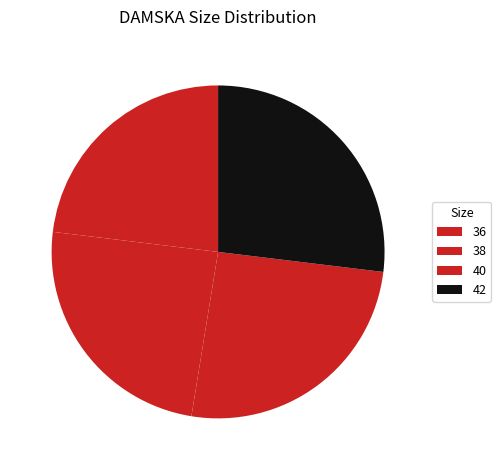

What is the change in value from 40 to 42?

+2